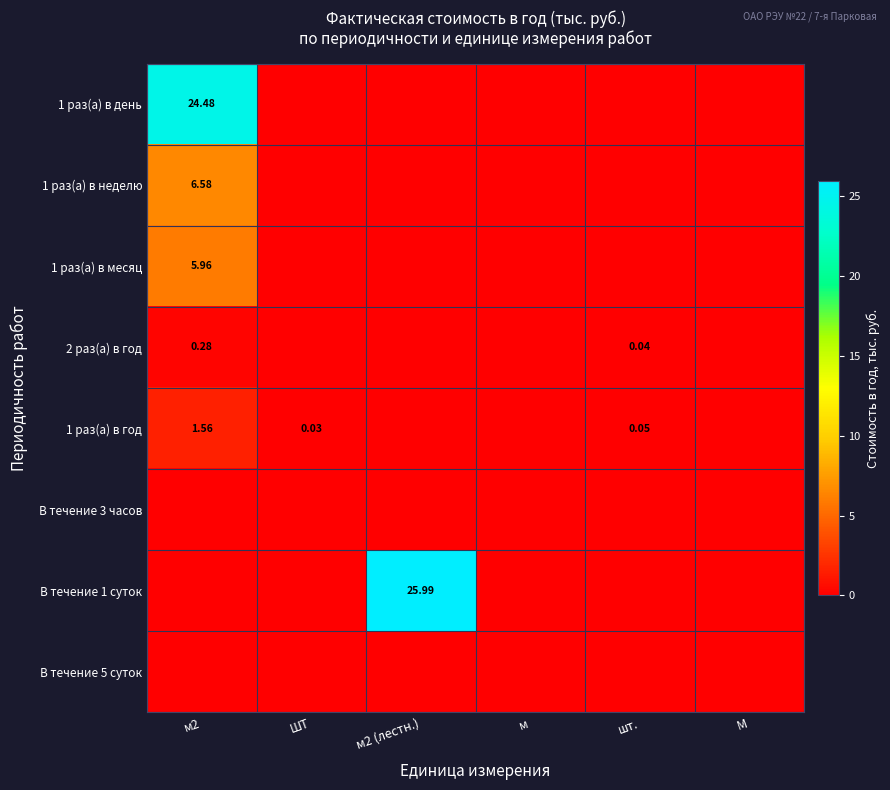

Which category has the highest value across all series?

м2 (лестн.)